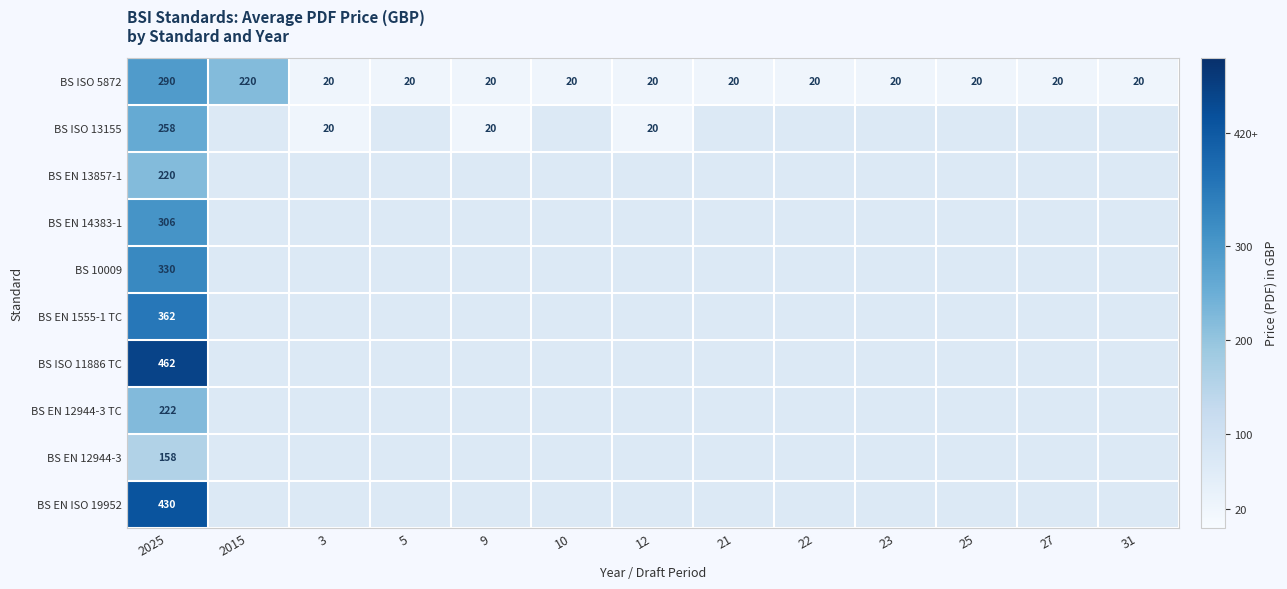

The BS EN 14383-1 series shows 445 at 2025. True or false?

False